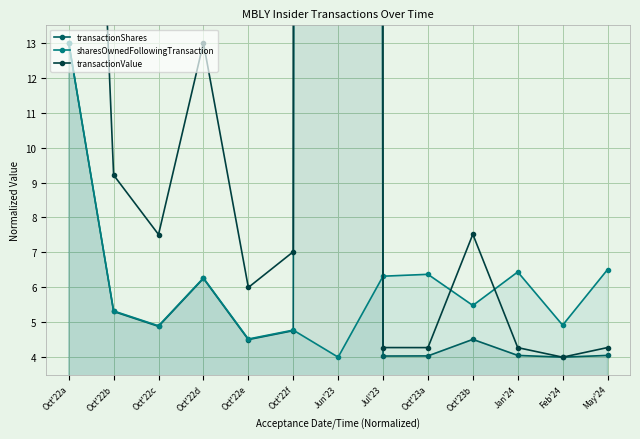

Reading right to left, list all the values displayed in this chart.

transactionShares: 4.1	4.0	4.1	4.5	4.0	4.0	733.1	4.8	4.5	6.3	4.9	5.3	13.0
sharesOwnedFollowingTransaction: 6.5	4.9	6.4	5.5	6.4	6.3	4.0	4.8	4.5	6.3	4.9	5.3	13.0
transactionValue: 4.3	4.0	4.3	7.5	4.3	4.3	5674.4	7.0	6.0	13.0	7.5	9.2	40.0